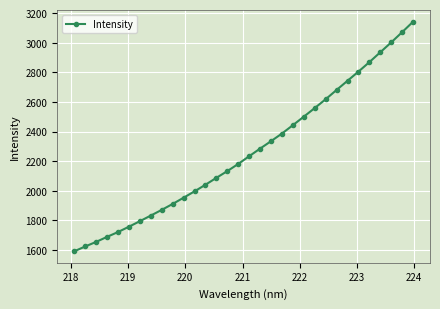

What is the average value?

2264.0